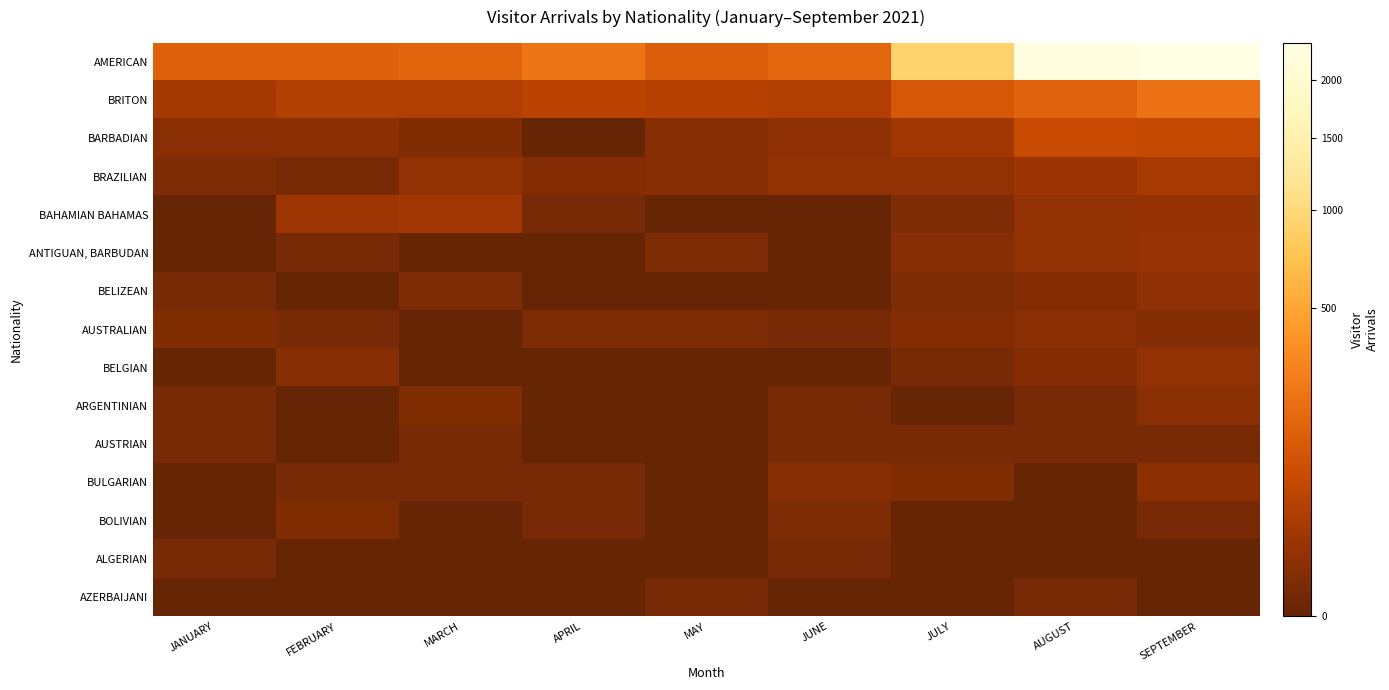

Between JANUARY and SEPTEMBER, which series saw the biggest shift?

AMERICAN